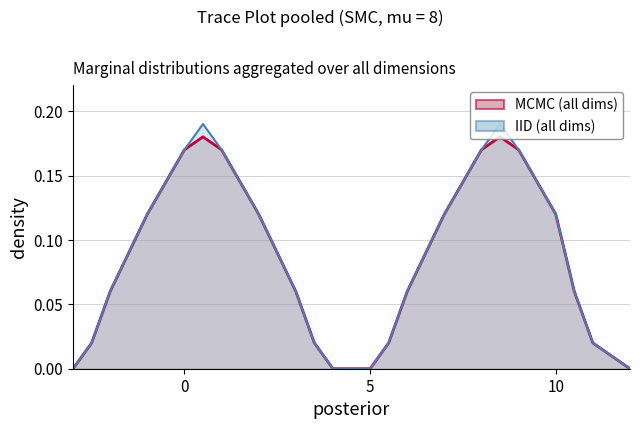

What are all the series names shown in the legend?

MCMC (all dims), IID (all dims)